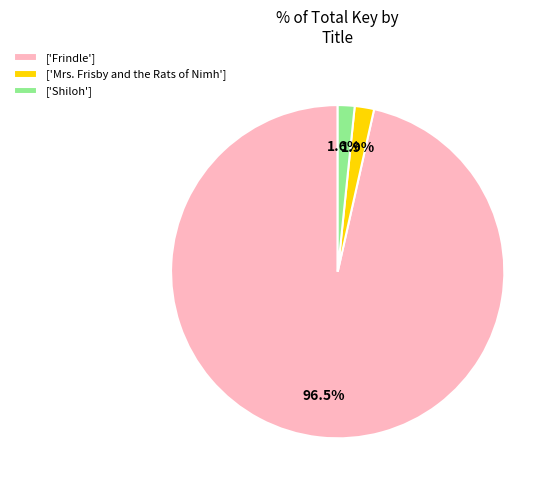

Which slice is the largest?

['Frindle']